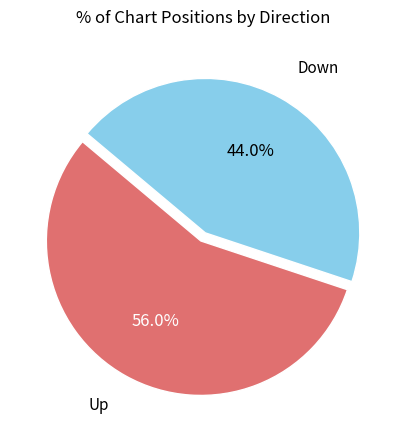

Does any single category account for the majority?

Yes